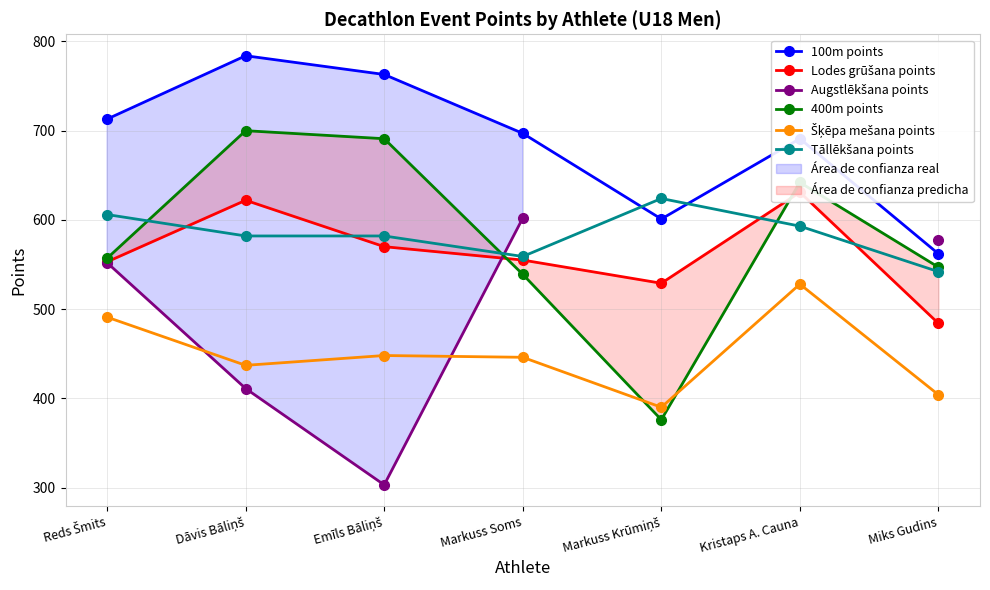

What is the value of the 100m points point at the 3rd from the left?

763